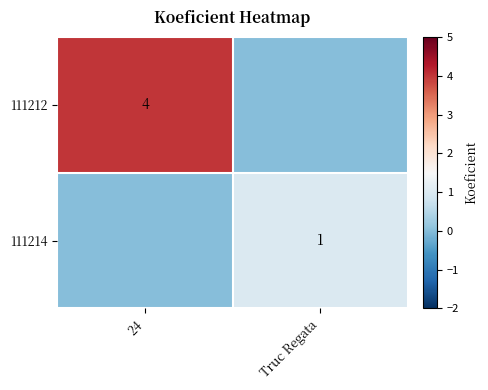

The 111214 series shows 1 at Truc Regata. True or false?

True